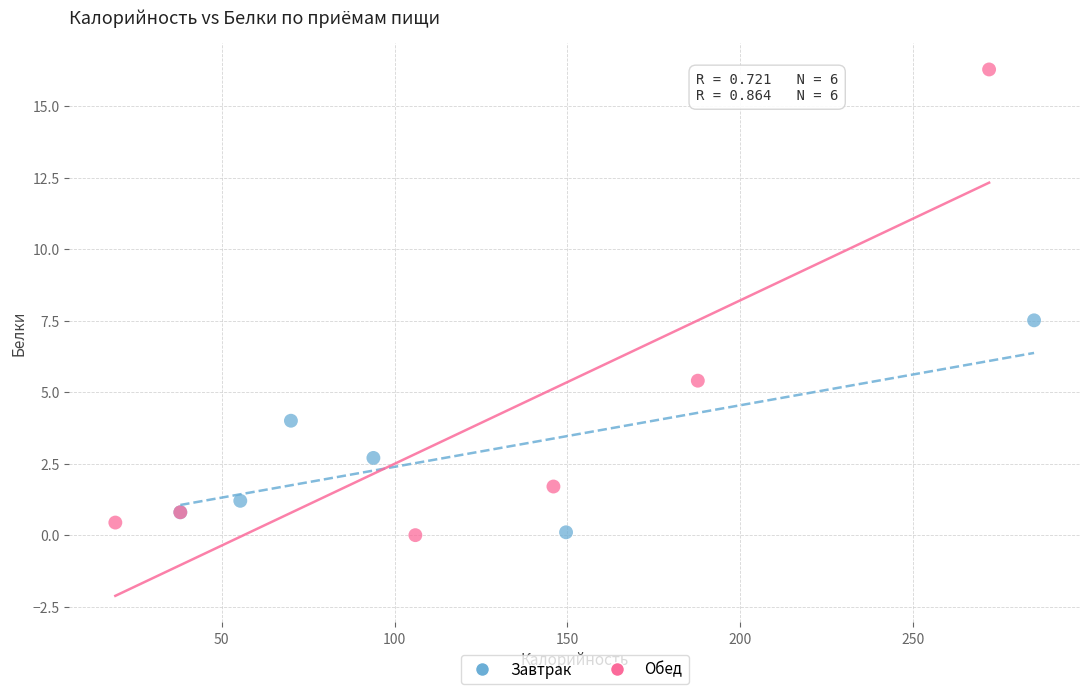

What are all the series names shown in the legend?

Завтрак, Обед